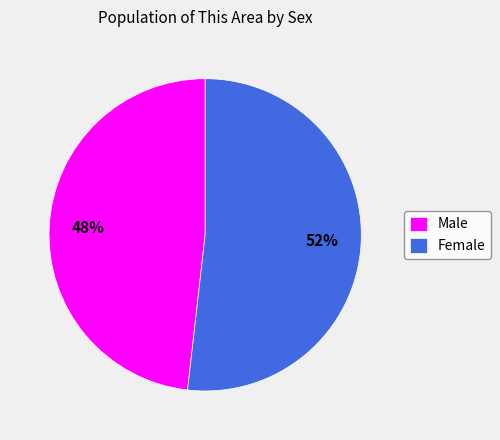

To the nearest percent, what is the difference between the largest and smallest slice percentages?

4%